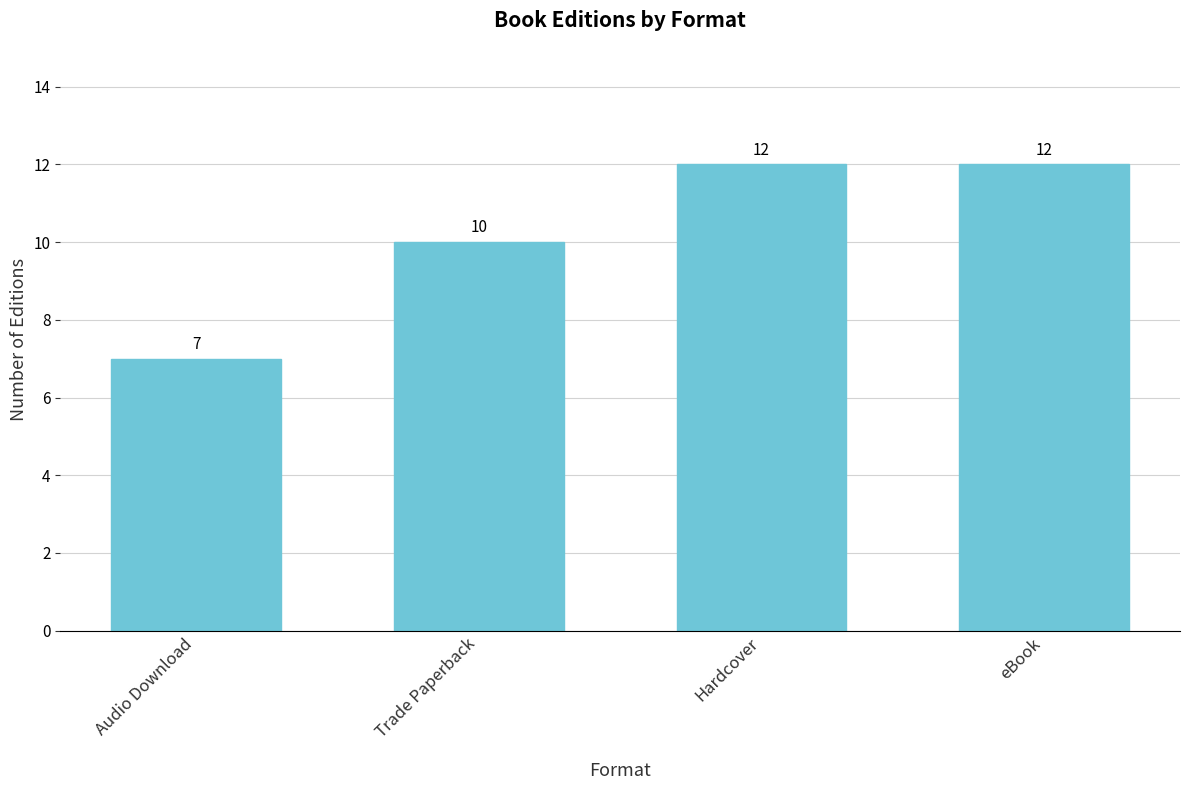

Reading left to right, extract all data points from this chart.

Audio Download=7	Trade Paperback=10	Hardcover=12	eBook=12